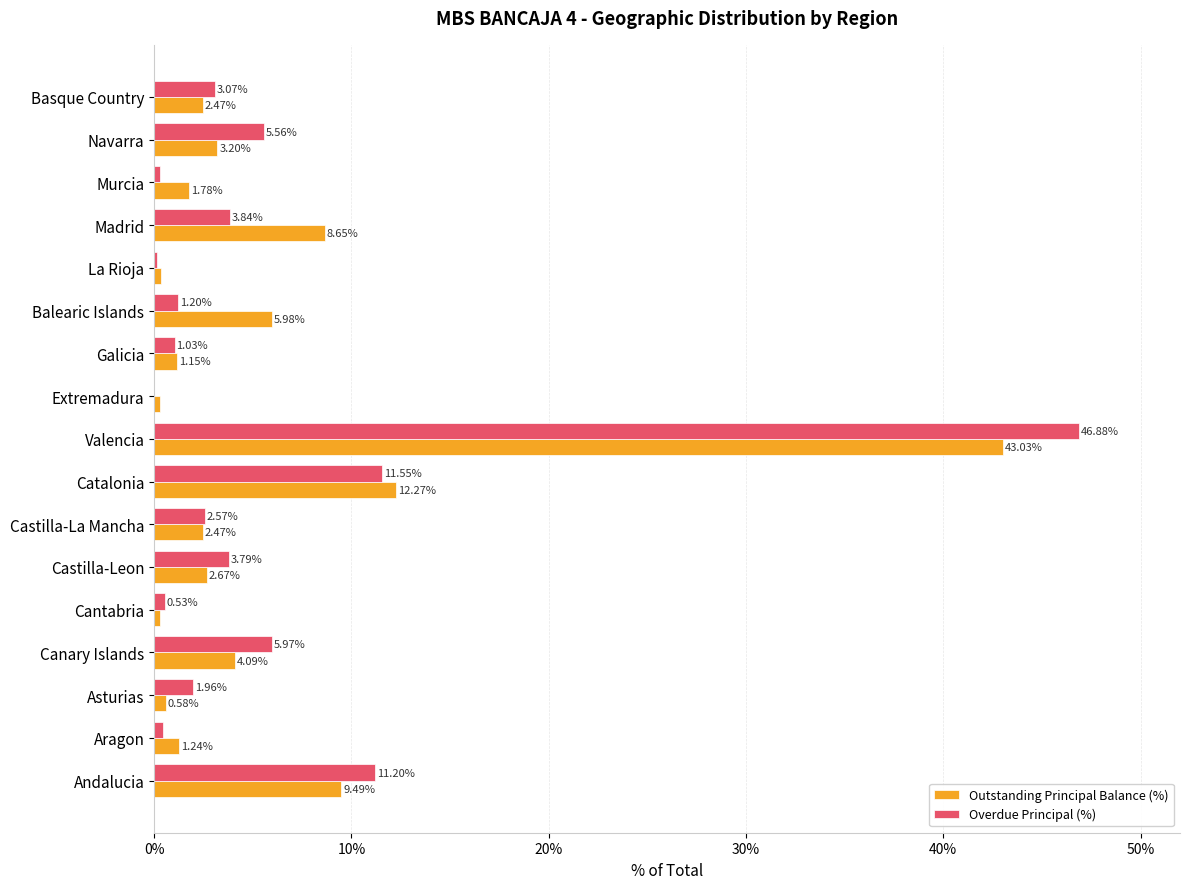

Which category has the highest value in the Outstanding Principal Balance (%) series?

Valencia